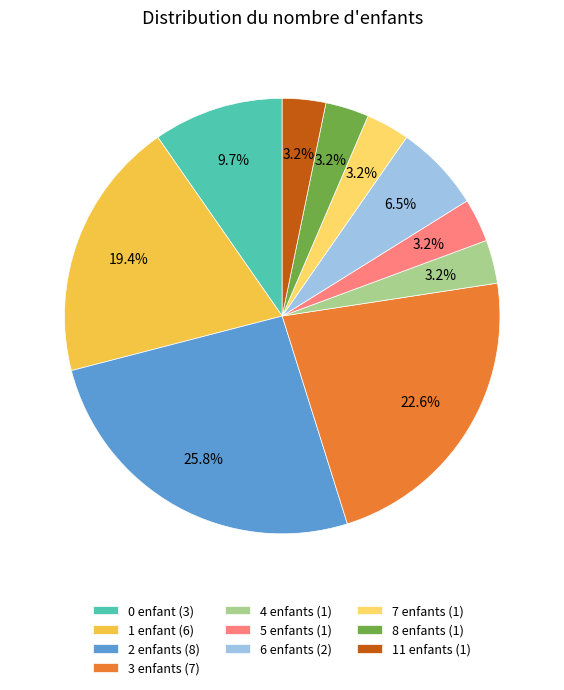

Which has a higher value, 1 enfant or 6 enfants?

1 enfant